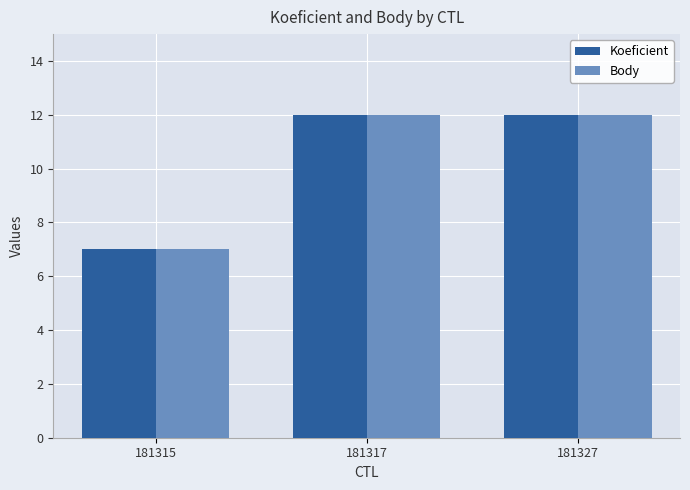

Reading left to right, extract all data points from this chart.

Koeficient: 181315=7	181317=12	181327=12
Body: 181315=7	181317=12	181327=12